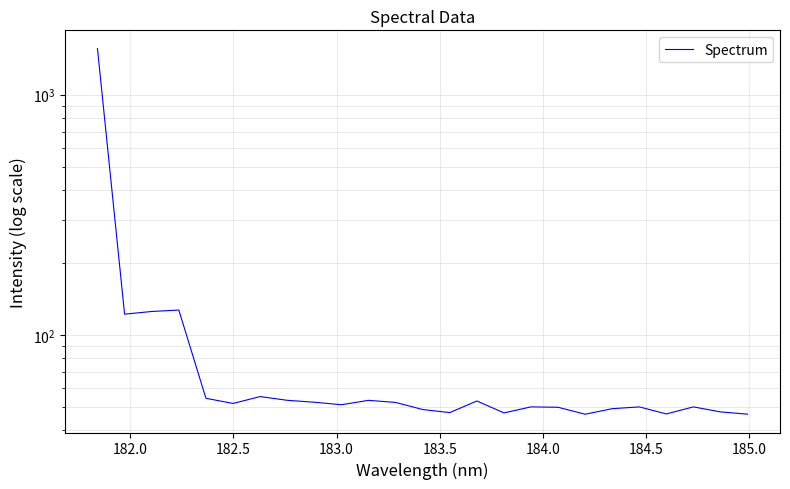

Is this an area chart (filled region under the line)?

No